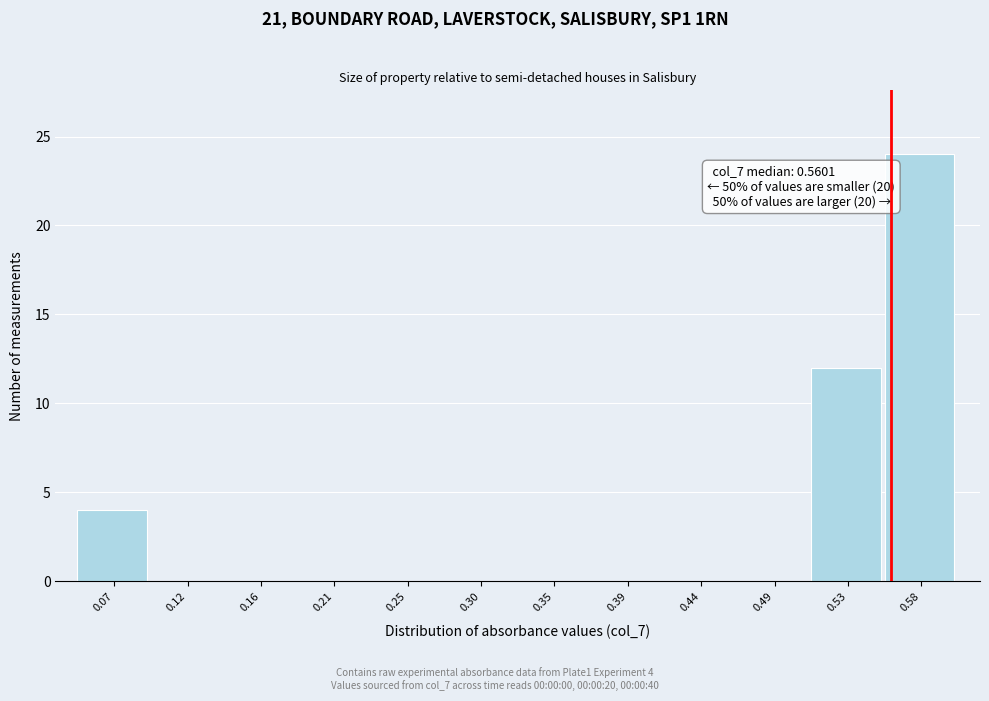

Over which range of the x-axis is the bar tallest?

0.555 to 0.605